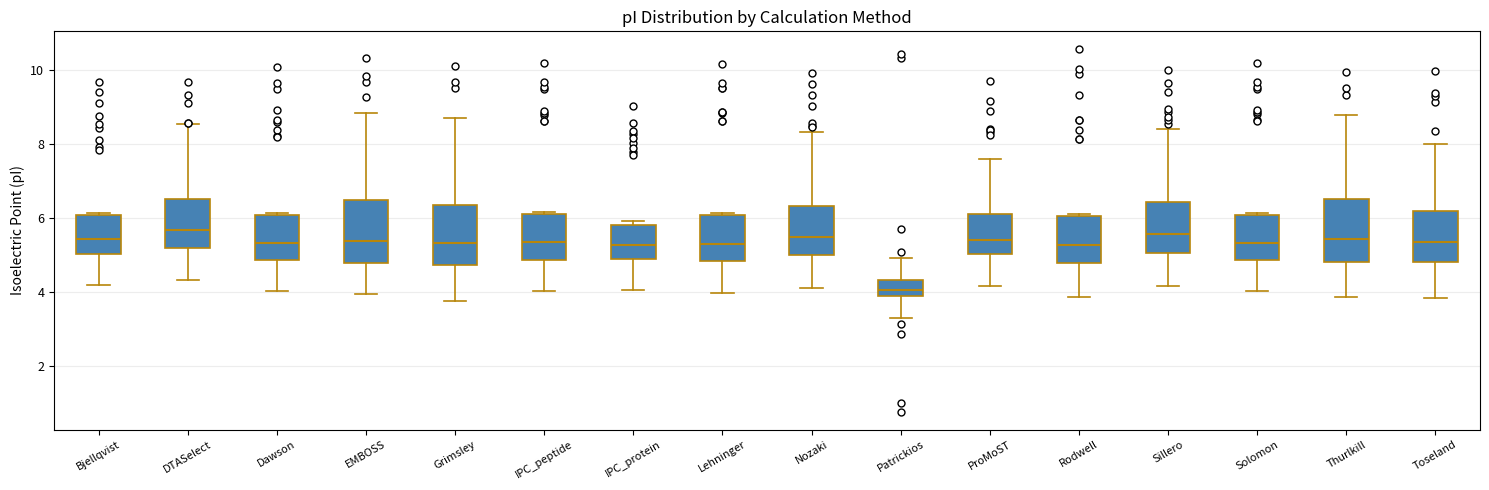

Where does the lower whisker of the box for IPC_protein end on the y-axis? The values are not printed on the chart, so give them approximately, as read against the axis.

4.0